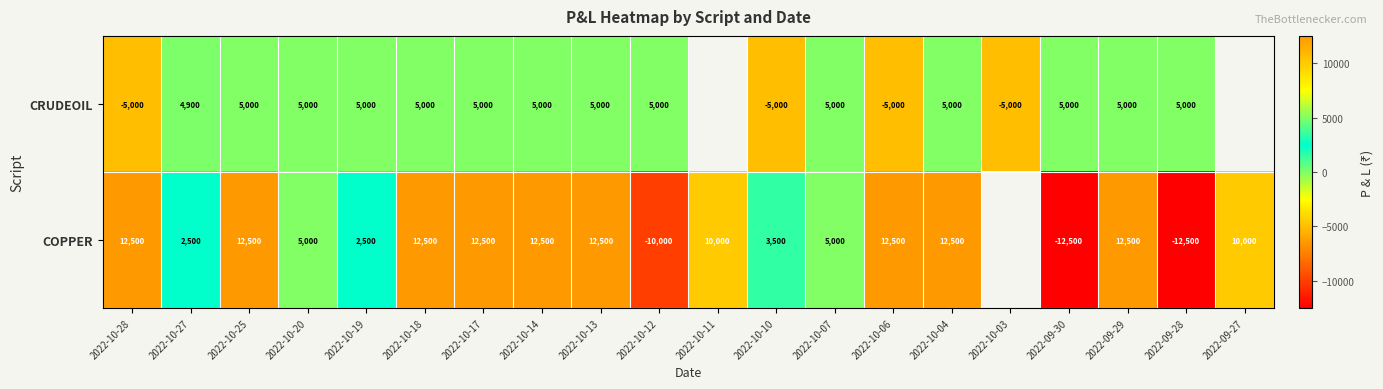

The value of COPPER at 2022-10-14 is 7388. True or false?

False